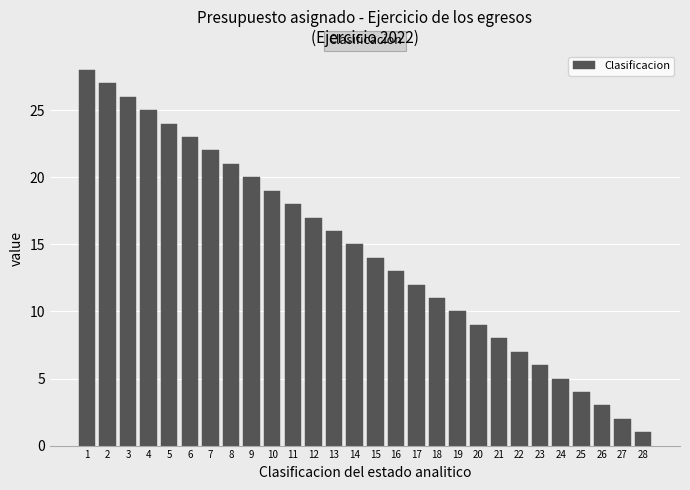

Which label corresponds to the largest value in the chart?

1